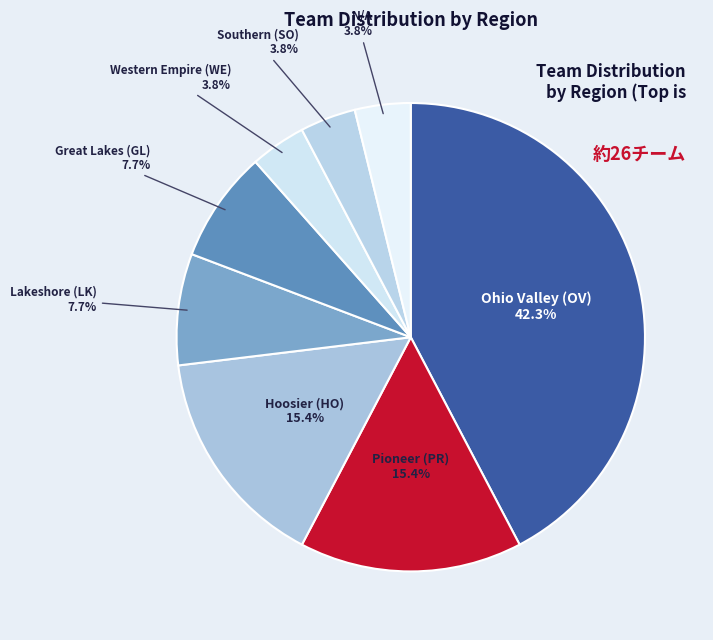

How many segments does this pie chart have?

8